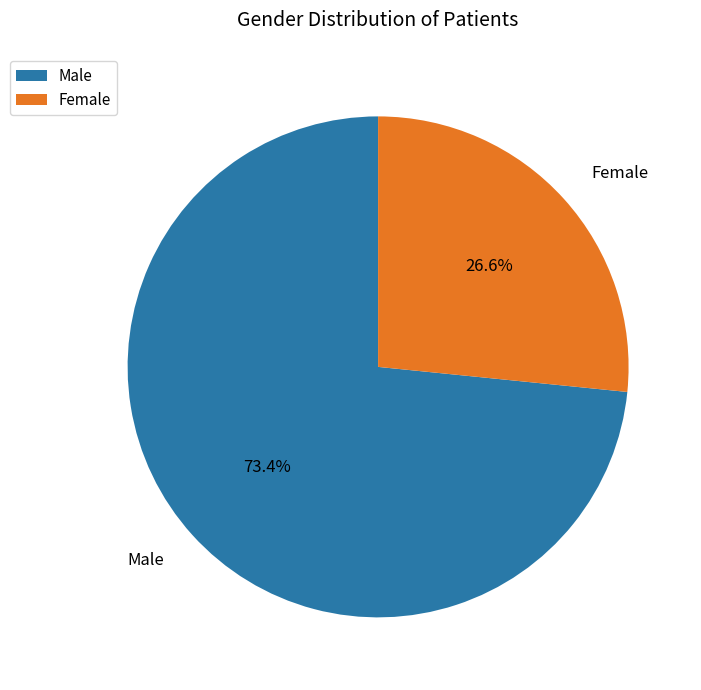

The Male slice represents 56% of the pie. True or false?

False